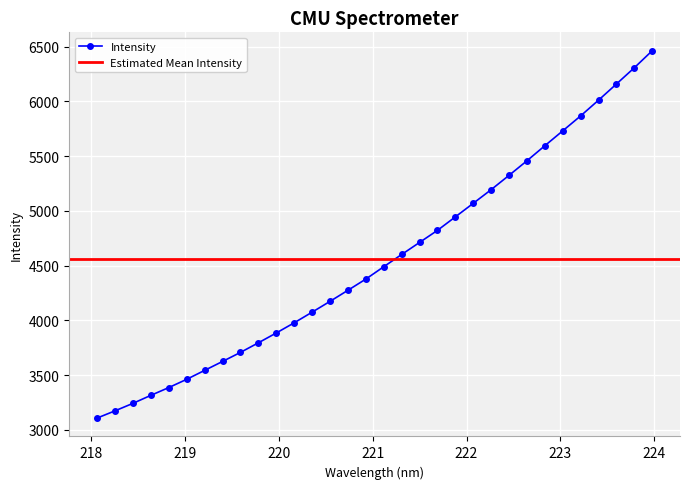

True or false: the data has more than 1 interior local peaks.

False